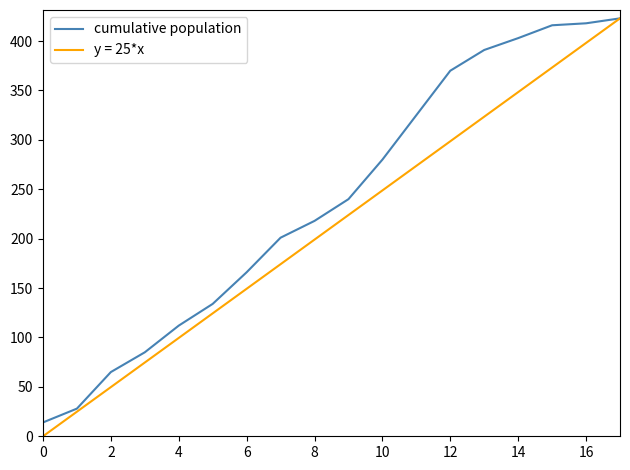

List the series in order of their overall mean, lowest first.

y = 25*x, cumulative population